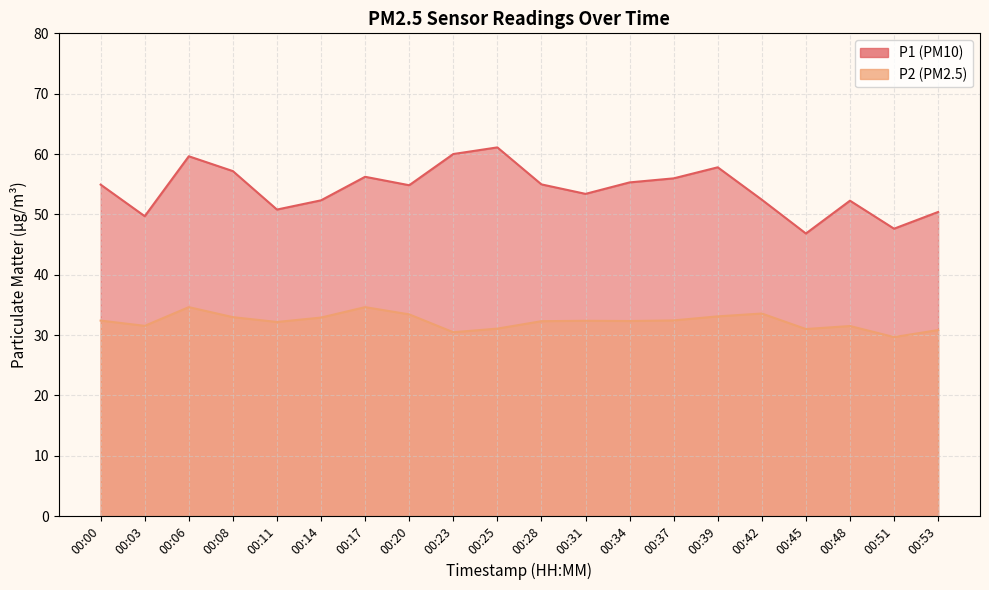

The value of P2 at 00:37 is 7.9. True or false?

False